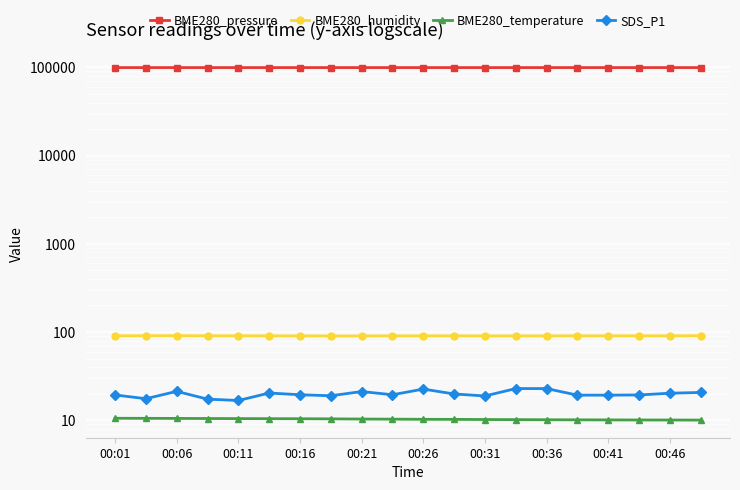

Reading left to right, list all the values displayed in this chart.

BME280_pressure: 99577.2	99580.3	99585.9	99583.1	99582.7	99579.2	99586.3	99584.8	99590.2	99594.8	99594.3	99597.1	99595.0	99595.9	99596.1	99597.0	99596.9	99596.2	99600.3	99598.7
BME280_humidity: 90.6	90.7	90.8	90.6	90.6	90.4	90.3	90.1	90.1	90.3	90.4	90.4	90.2	90.2	90.3	90.5	90.4	90.5	90.4	90.8
BME280_temperature: 10.5	10.5	10.5	10.4	10.4	10.4	10.4	10.3	10.3	10.3	10.2	10.2	10.2	10.1	10.1	10.1	10.1	10.0	10.0	10.0
SDS_P1: 19.3	17.5	21.2	17.3	16.7	20.3	19.4	18.9	21.1	19.4	22.5	19.8	18.8	22.8	22.8	19.2	19.2	19.3	20.2	20.6